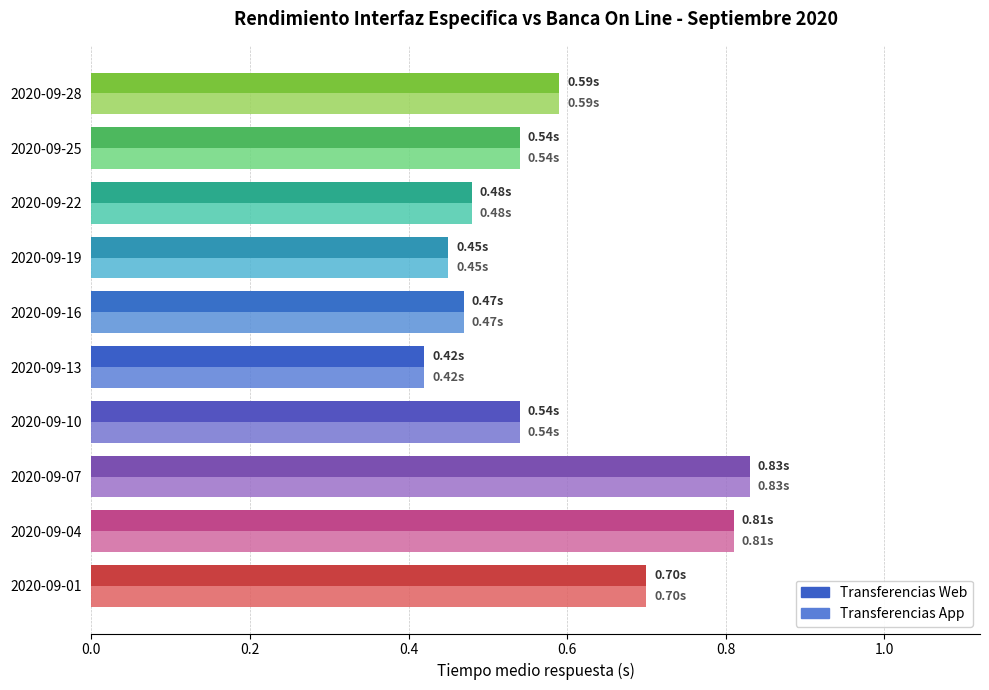

Is the value of Transferencias Web at 2020-09-13 greater than the value of Transferencias App at 2020-09-10?

No